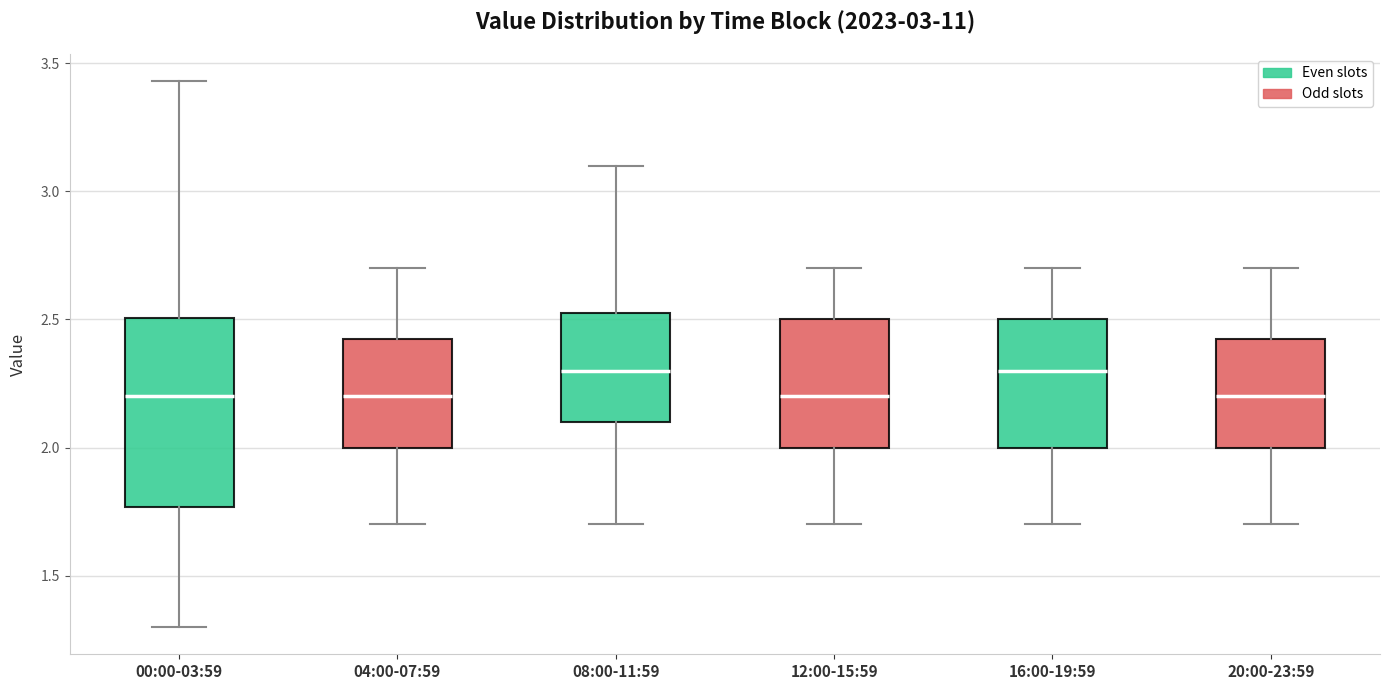

Where is the lower edge of the box for 12:00-15:59 on the y-axis? The values are not printed on the chart, so give them approximately, as read against the axis.

2.00